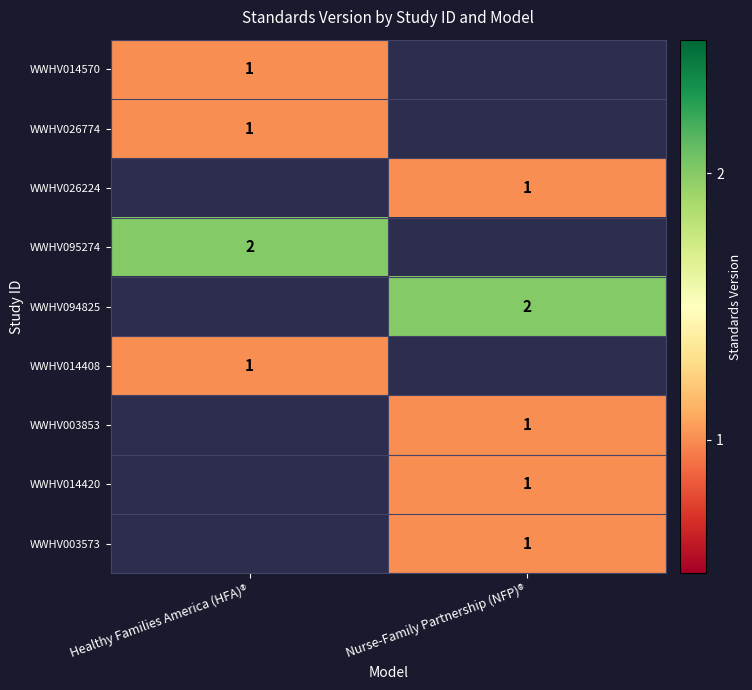

The WWHV014408 series shows 0 at Healthy Families America (HFA)®. True or false?

False